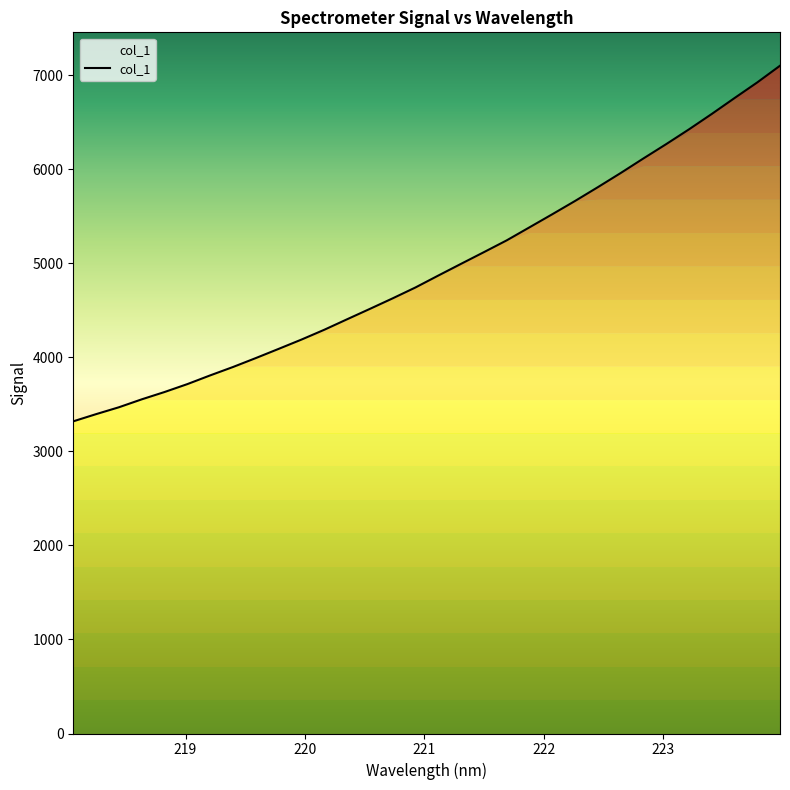

What is the difference between the maximum and minimum values?

3780.5